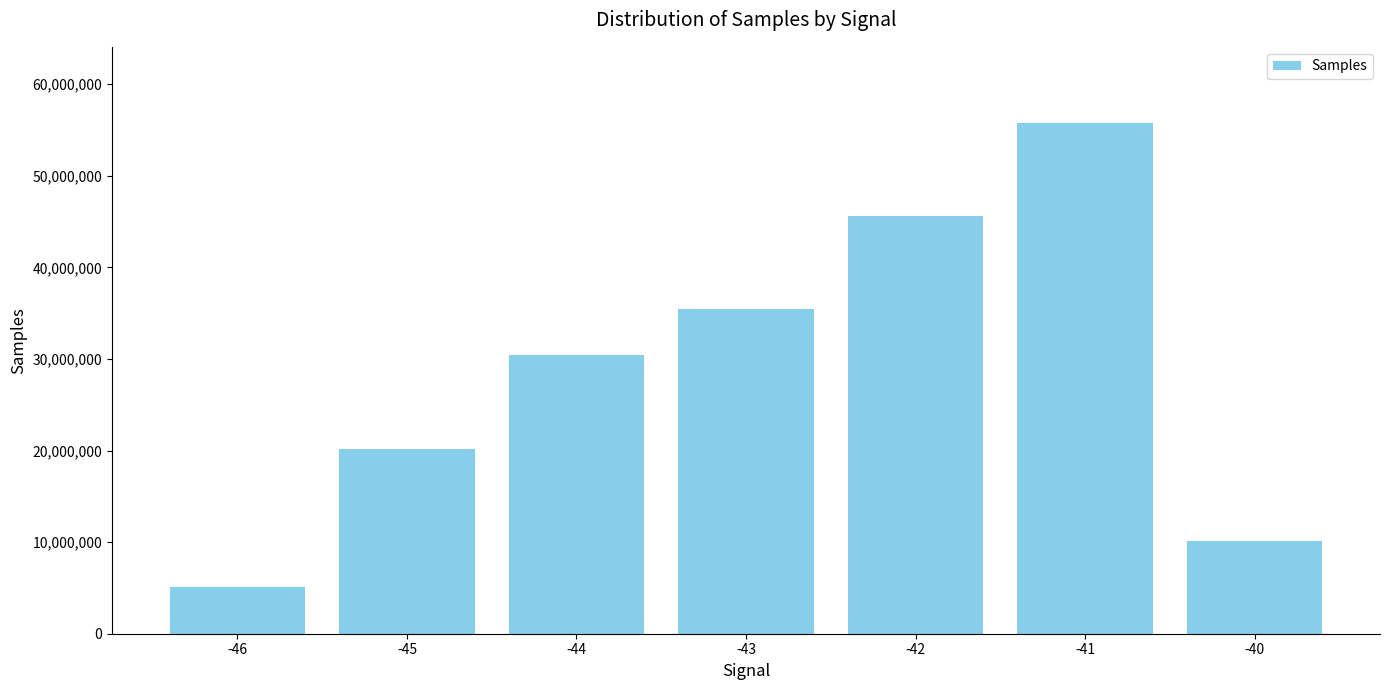

Rank the categories by value from highest to lowest.

-41, -42, -43, -44, -45, -40, -46